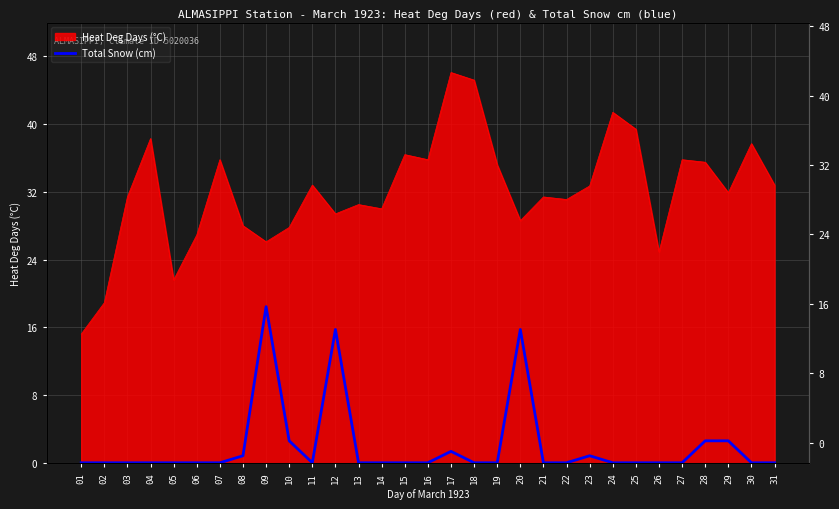

Is it true that the value at 06 is 10.7?

False